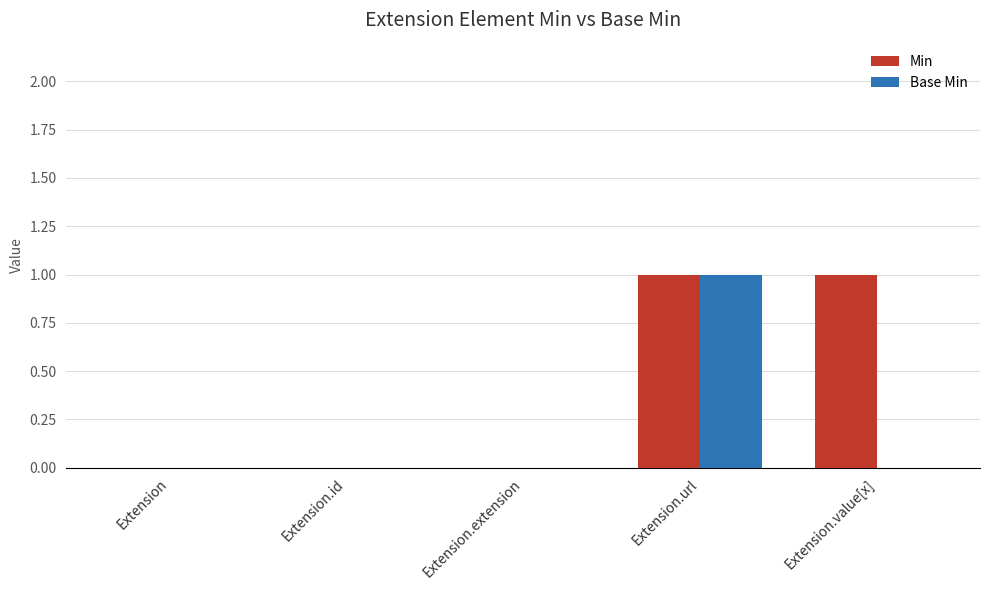

How many Base Min values are between 0 and 1?

5